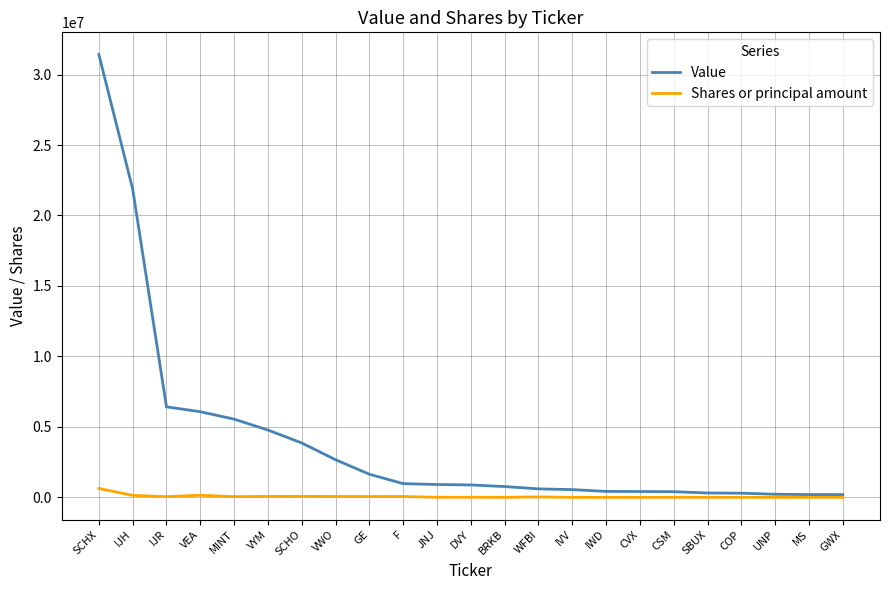

Which category has the highest value in the Value series?

SCHX